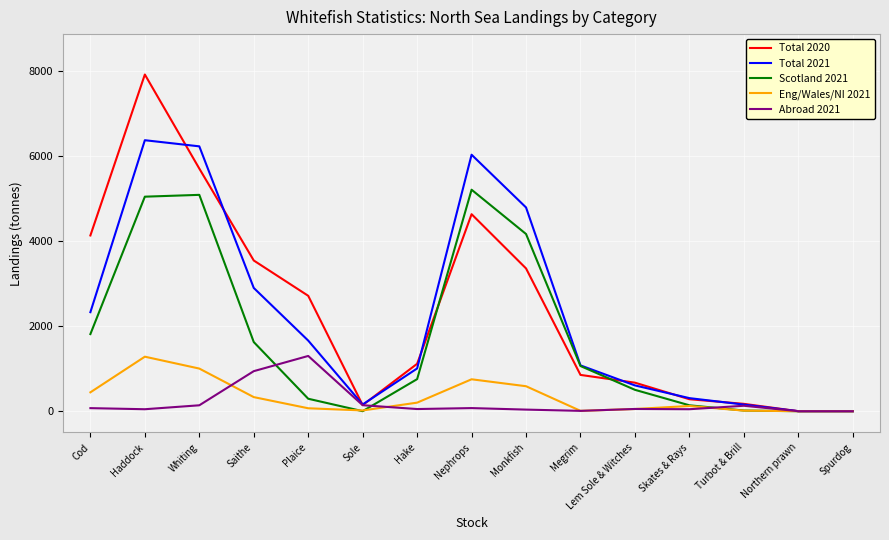

At which label is Total 2020 closest to 3962?

Cod